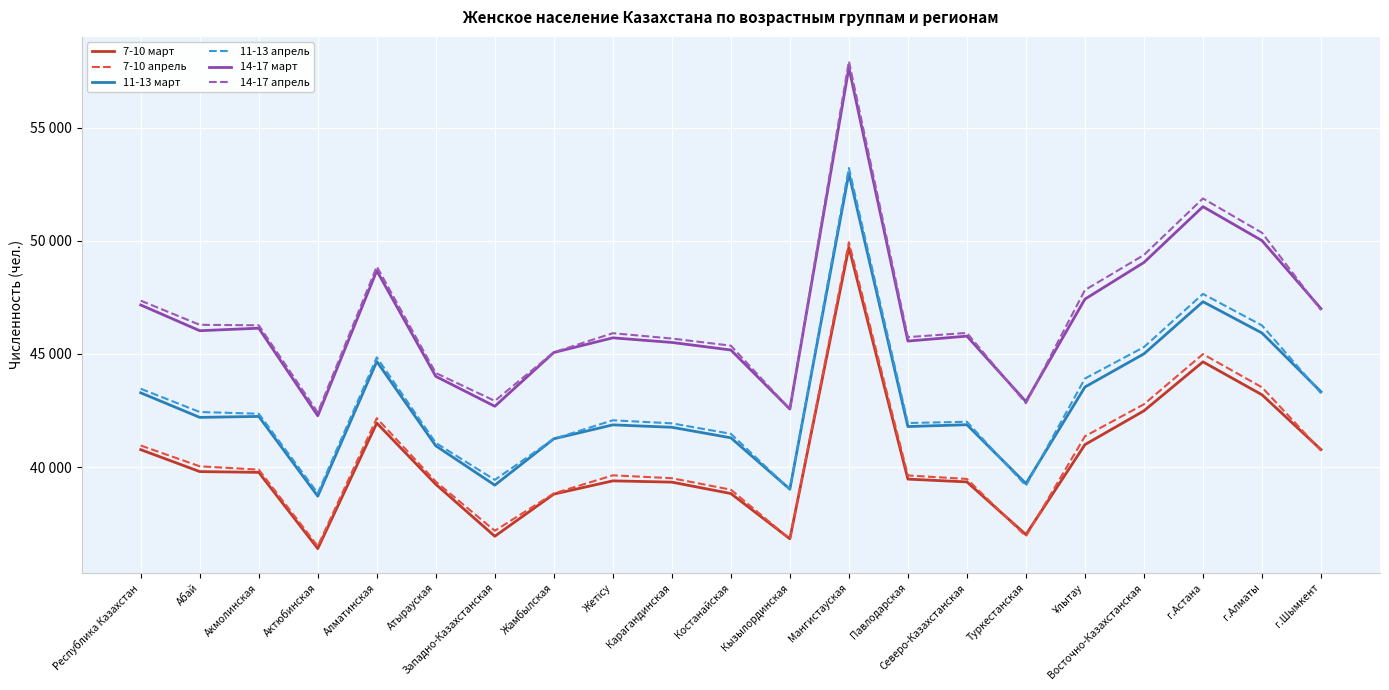

What is the value of the 14-17 март point at the 13th from the left?

57648